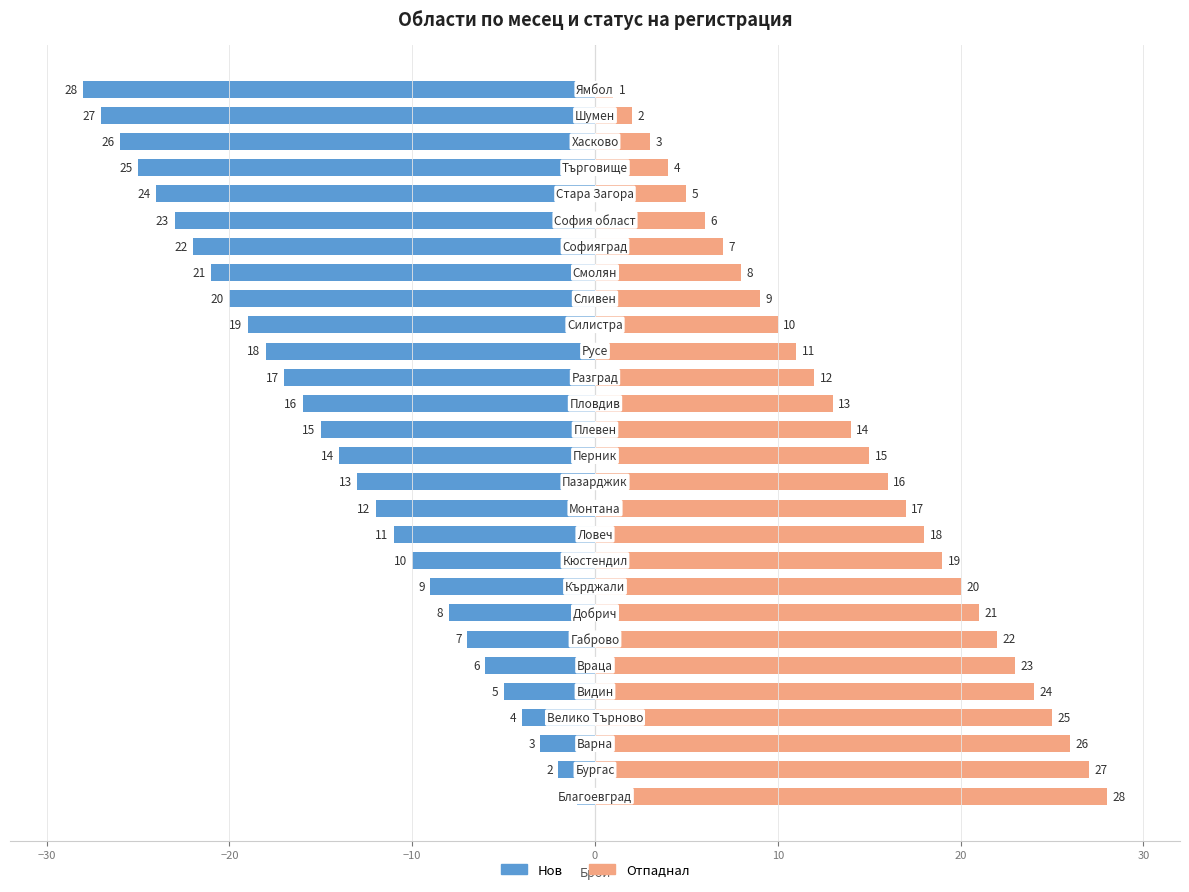

At 11, list the series in order from largest to smallest.

Отпаднал, Нов